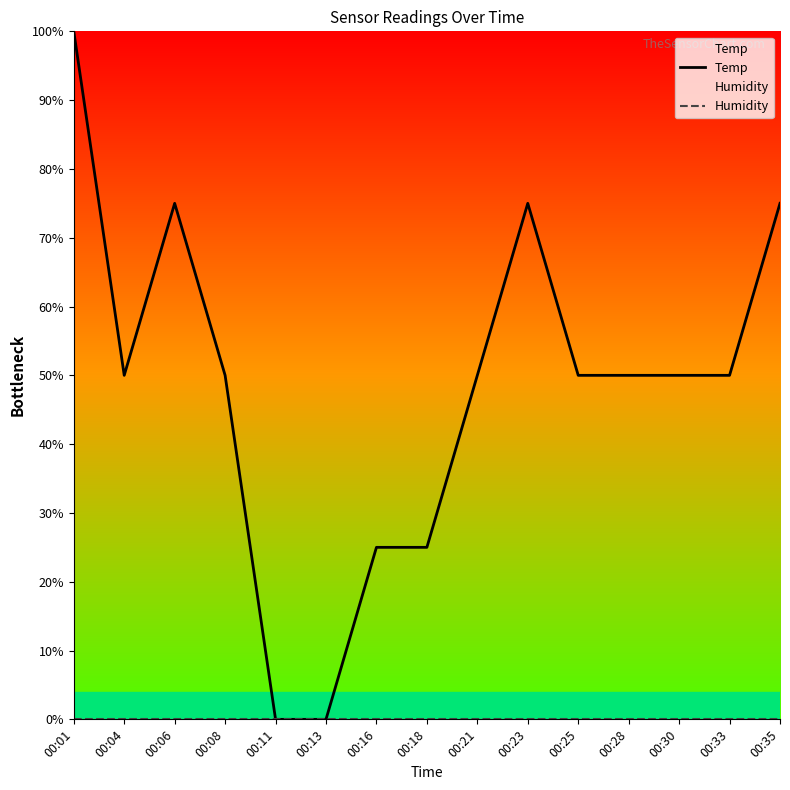

What is the difference between the second highest and minimum values in the Temp series?

75.0